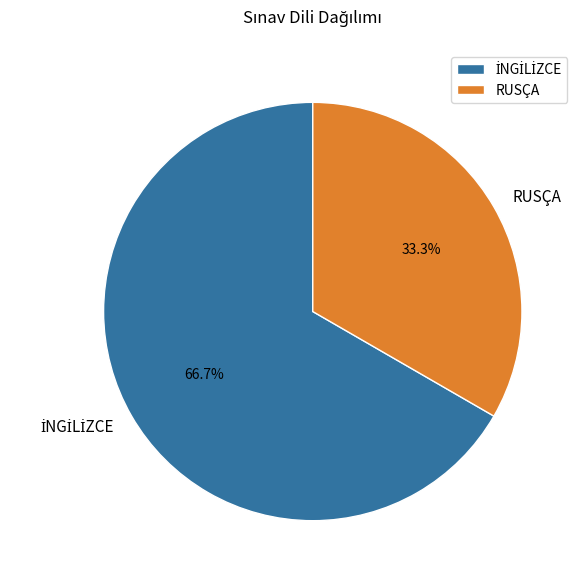

Which category has the smallest portion of the pie?

RUSÇA